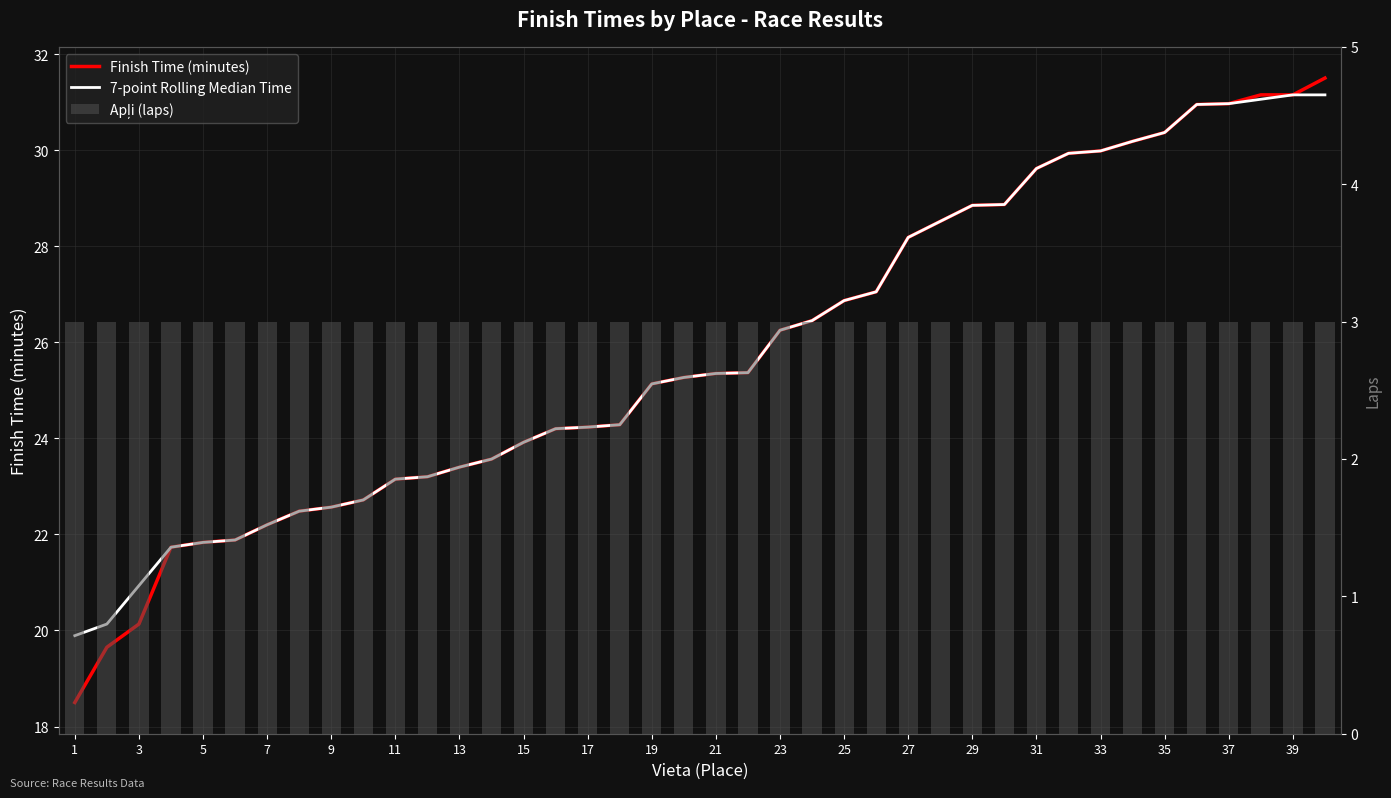

Does the chart contain stacked bars?

No